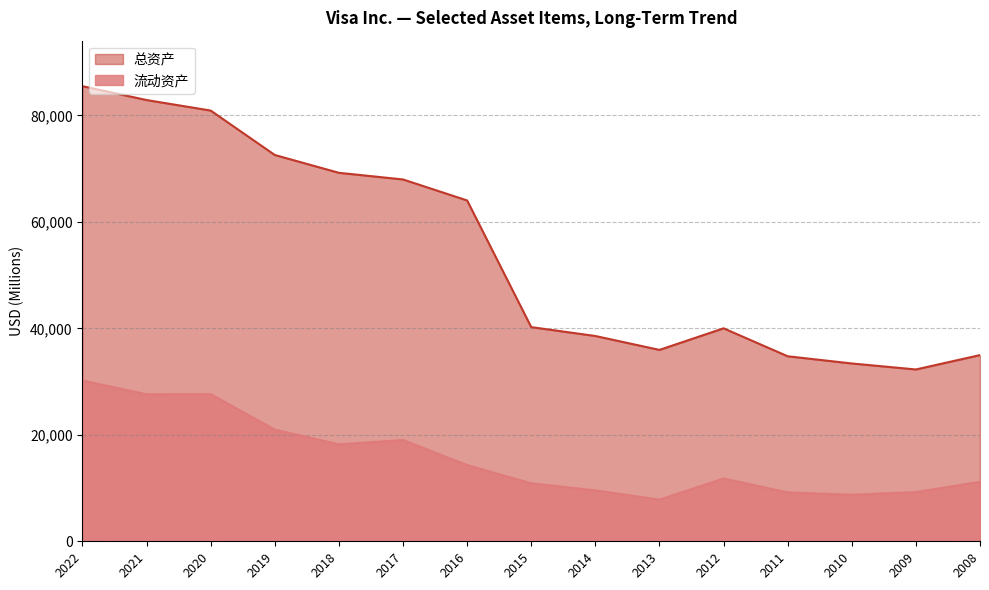

What are all the series names shown in the legend?

总资产, 流动资产